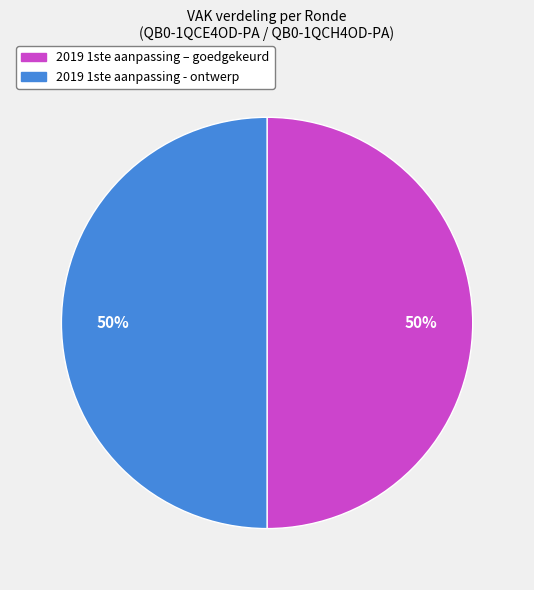

Count the number of slices in the pie.

2